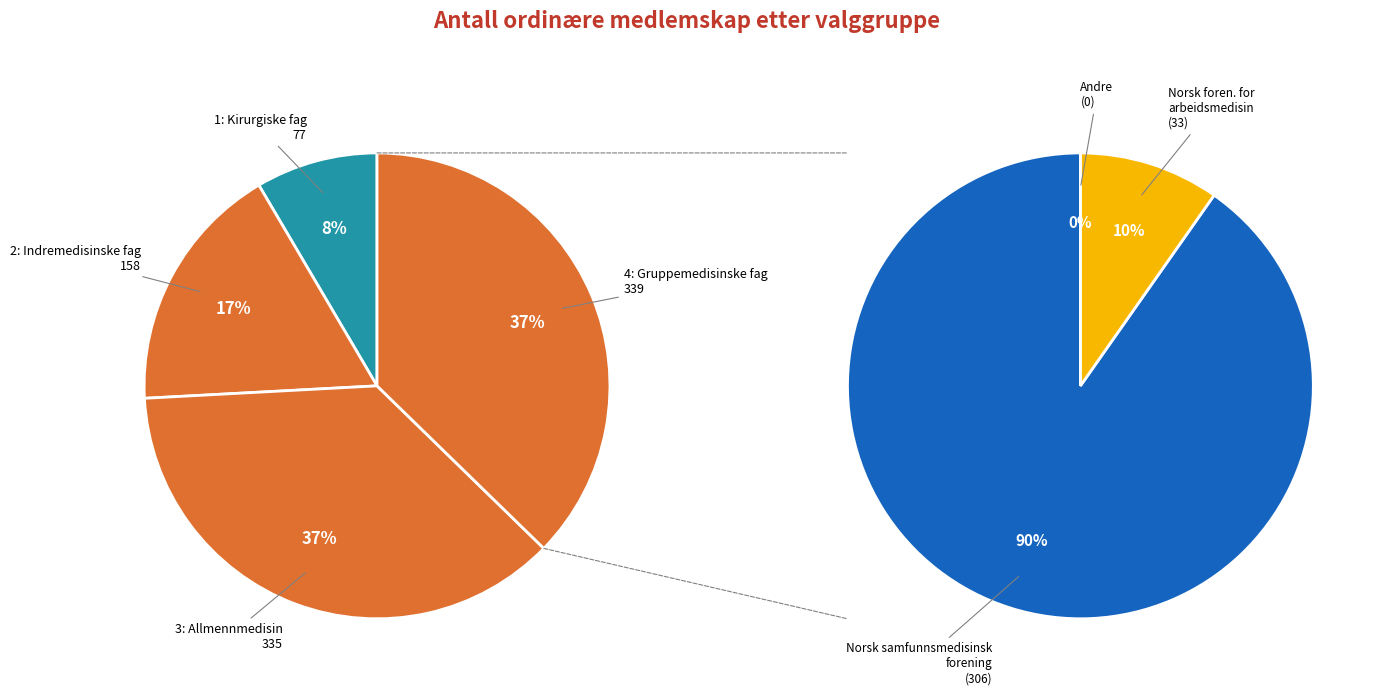

To the nearest percent, what portion does 4: Gruppemedisinske fag represent?

37%